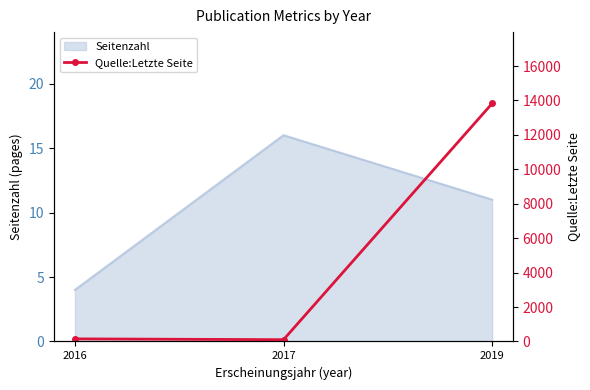

Is it true that the value at 2017 is 39?

False